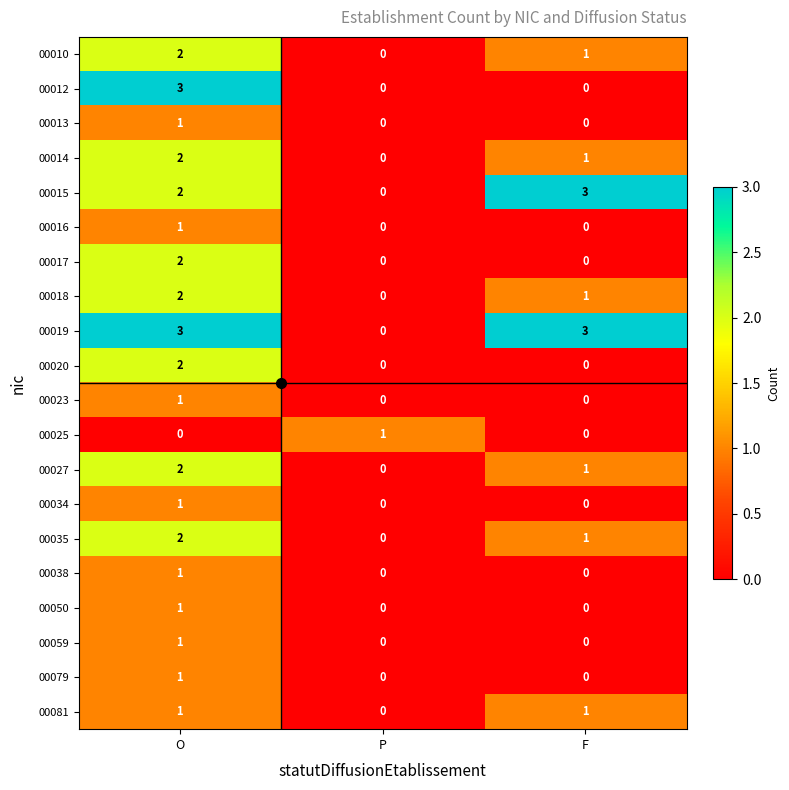

What is the maximum value shown in the chart?

3